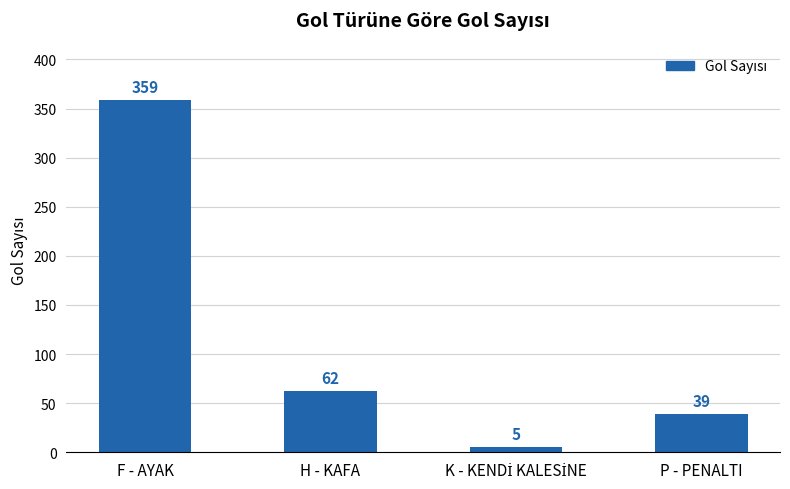

Read the value at P - PENALTI, to the nearest 5.

40